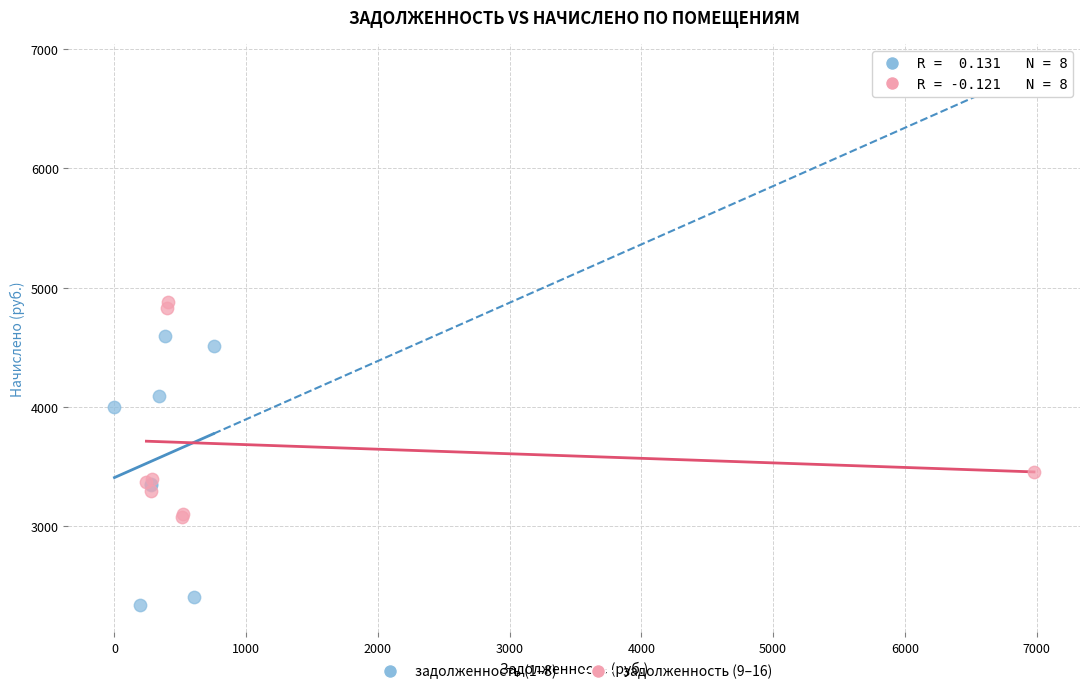

Which series reaches the minimum Y coordinate?

задолженность (1–8)